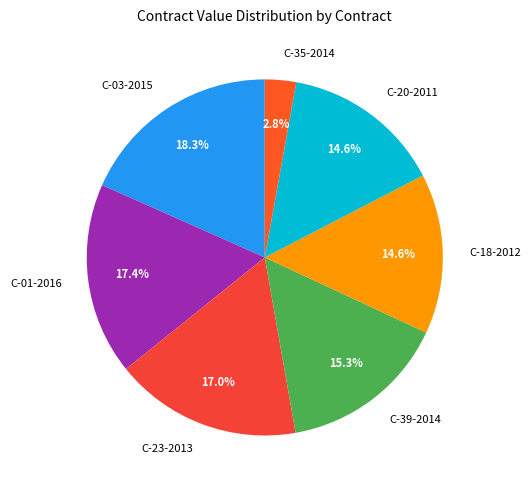

How much of the chart is everything except C-03-2015?

81.7%